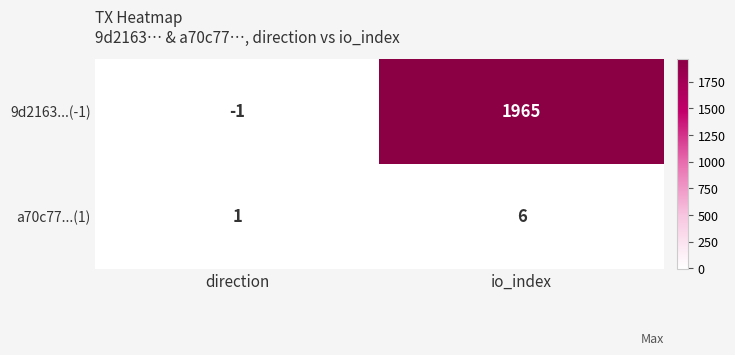

What is the difference between the a70c77...(1) values at direction and io_index?

5